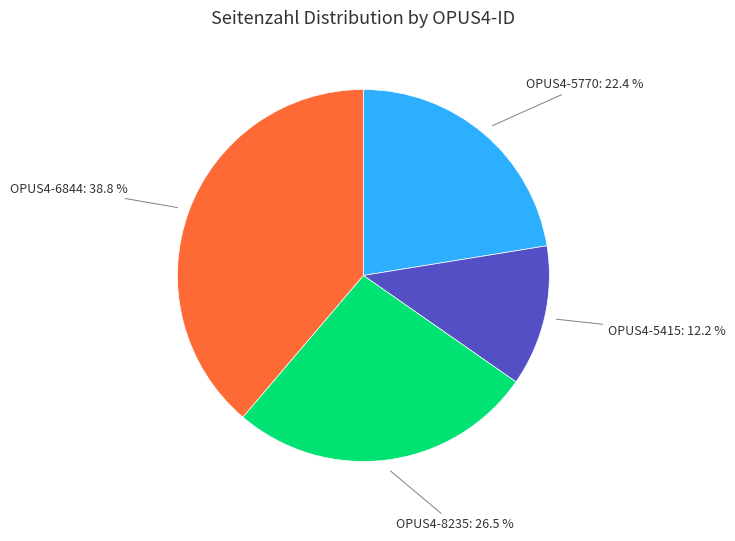

True or false: OPUS4-6844 accounts for 47% of the total.

False